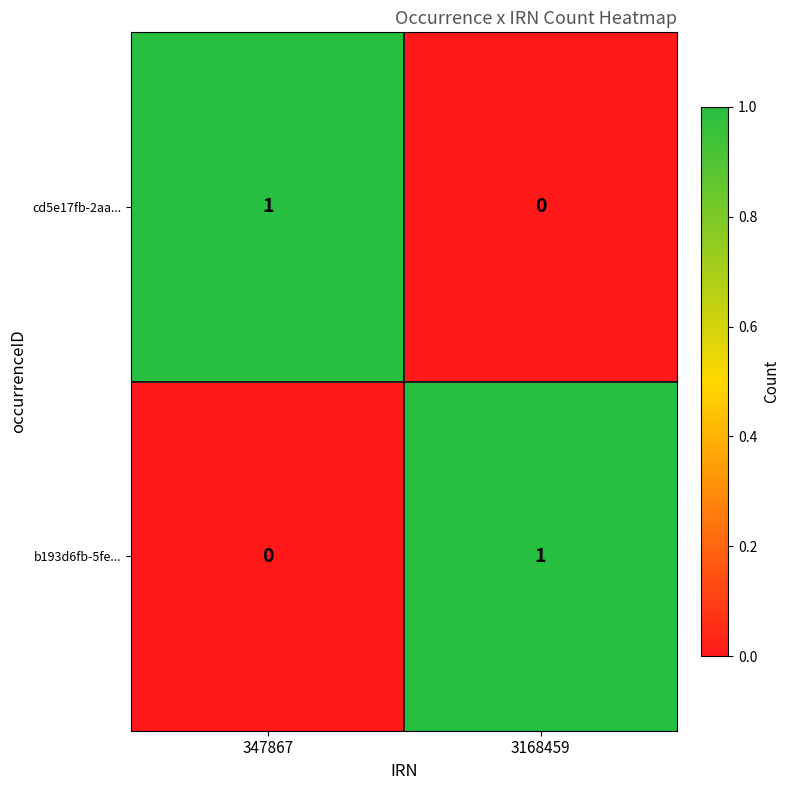

Reading left to right, what are all the values shown in this chart?

cd5e17fb-2aa...: 347867=1	3168459=0
b193d6fb-5fe...: 347867=0	3168459=1